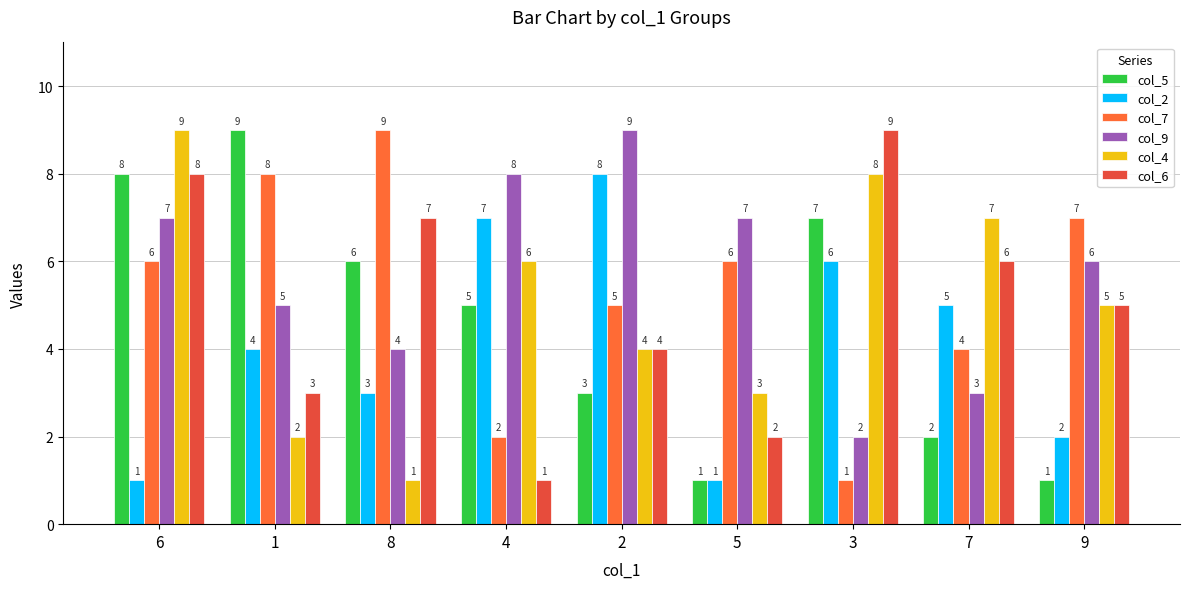

Are the bars horizontal?

No